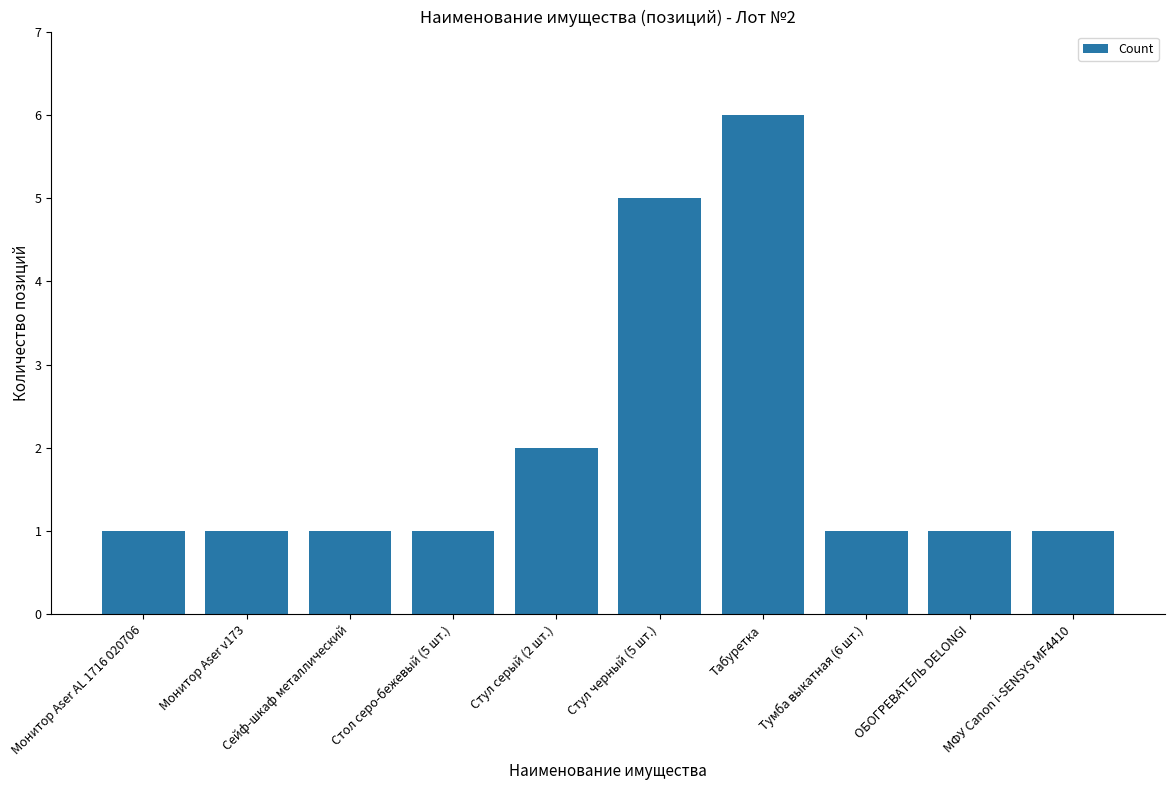

Reading right to left, list all the values displayed in this chart.

МФУ Canon i-SENSYS MF4410=1	ОБОГРЕВАТЕЛЬ DELONGI=1	Тумба выкатная (6 шт.)=1	Табуретка=6	Стул черный (5 шт.)=5	Стул серый (2 шт.)=2	Стол серо-бежевый (5 шт.)=1	Сейф-шкаф металлический=1	Монитор Aser v173=1	Монитор Aser AL 1716 020706=1